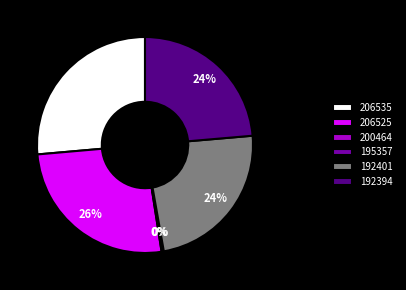

Combined, do 192394 and 192401 account for over 50%?

No